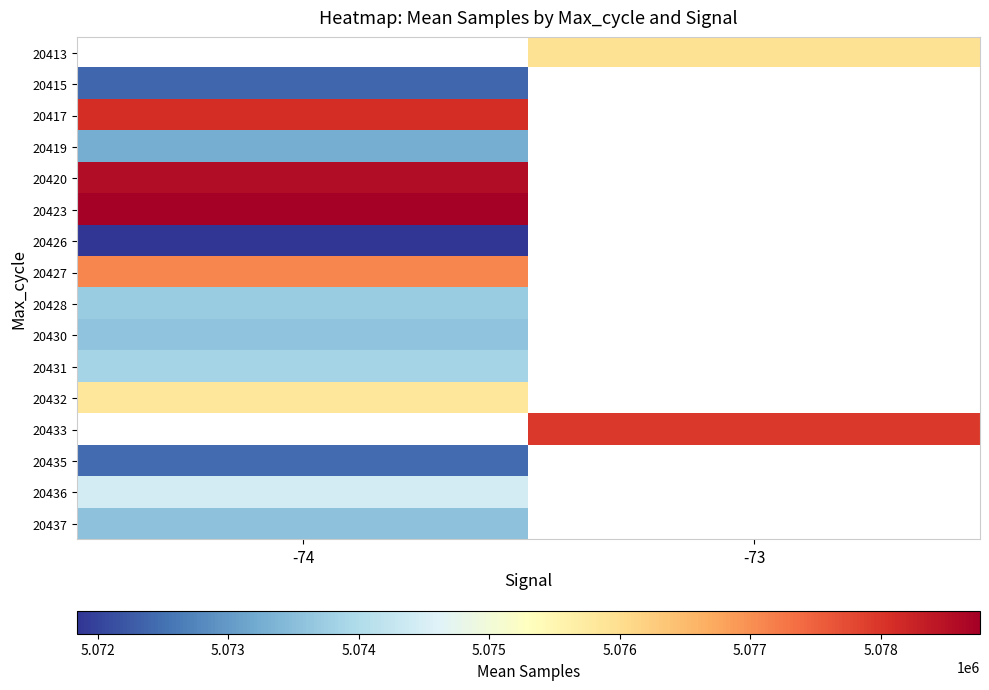

What is the difference between the highest and lowest values at -73?

2038.0